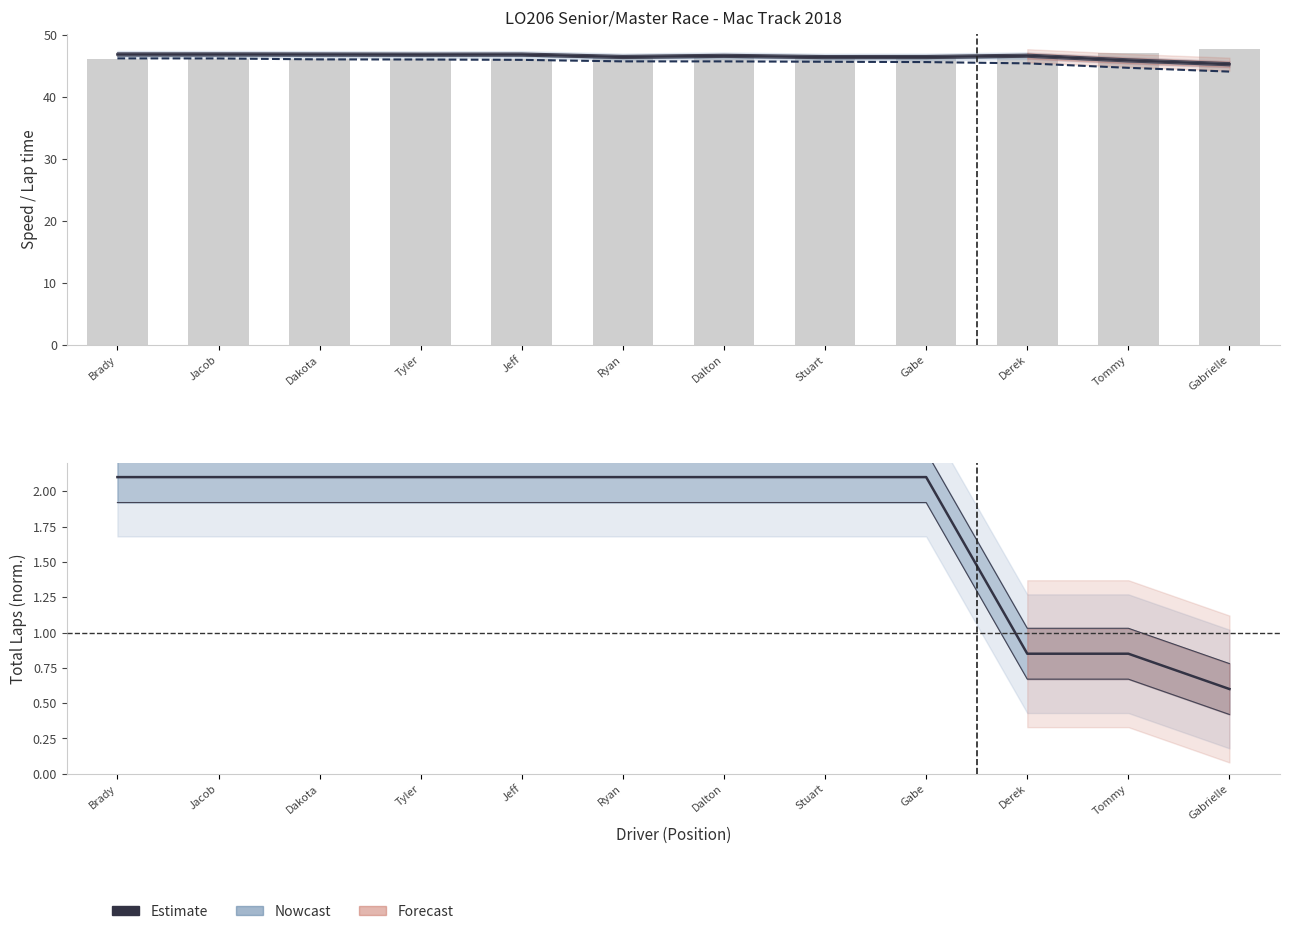

What is the difference between the highest and lowest values at Gabrielle?

47.1